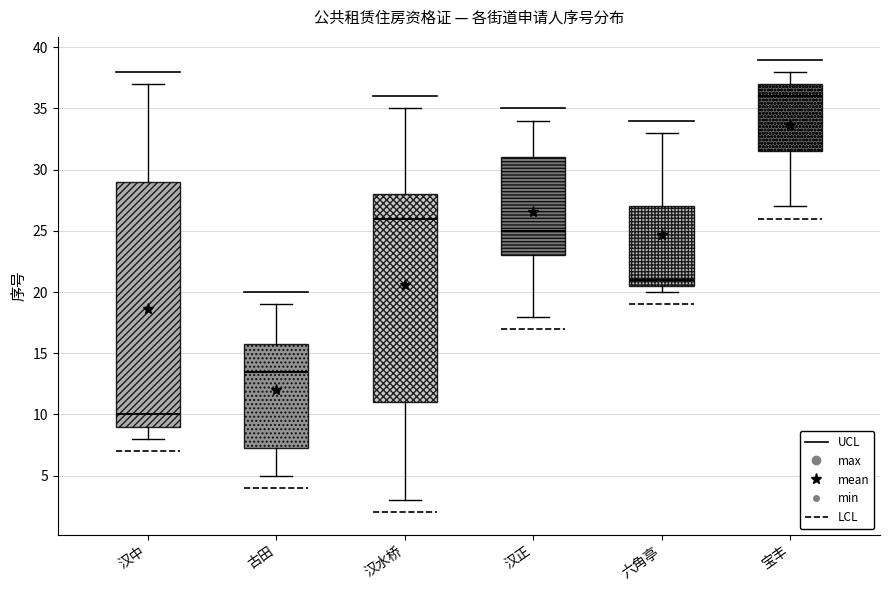

Which box's median line is the lowest?

汉中